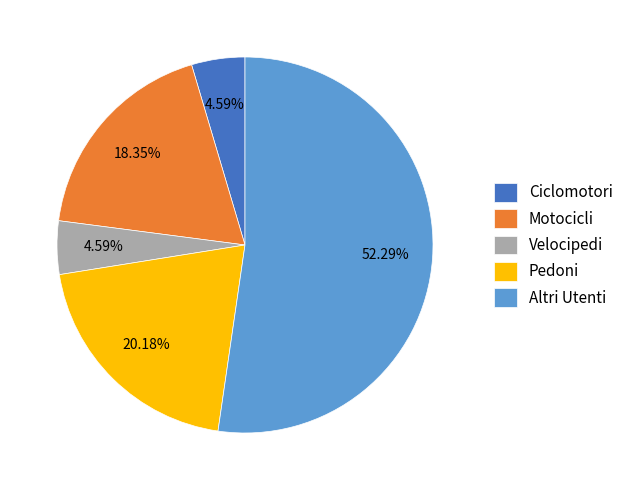

Which category accounts for the majority?

Altri Utenti